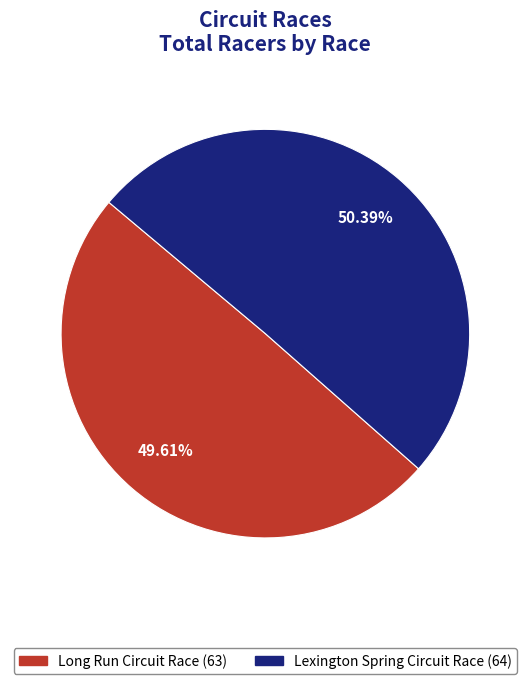

Does Lexington Spring Circuit Race account for over 50% of the chart?

Yes